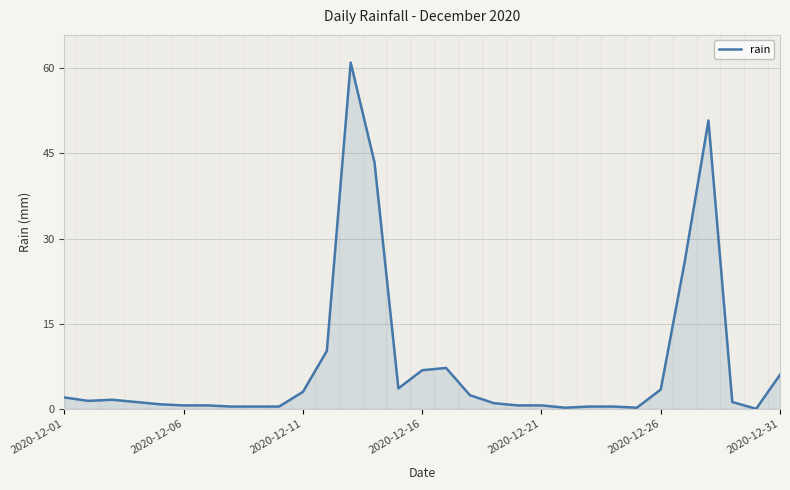

What is the greatest value displayed?

61.0